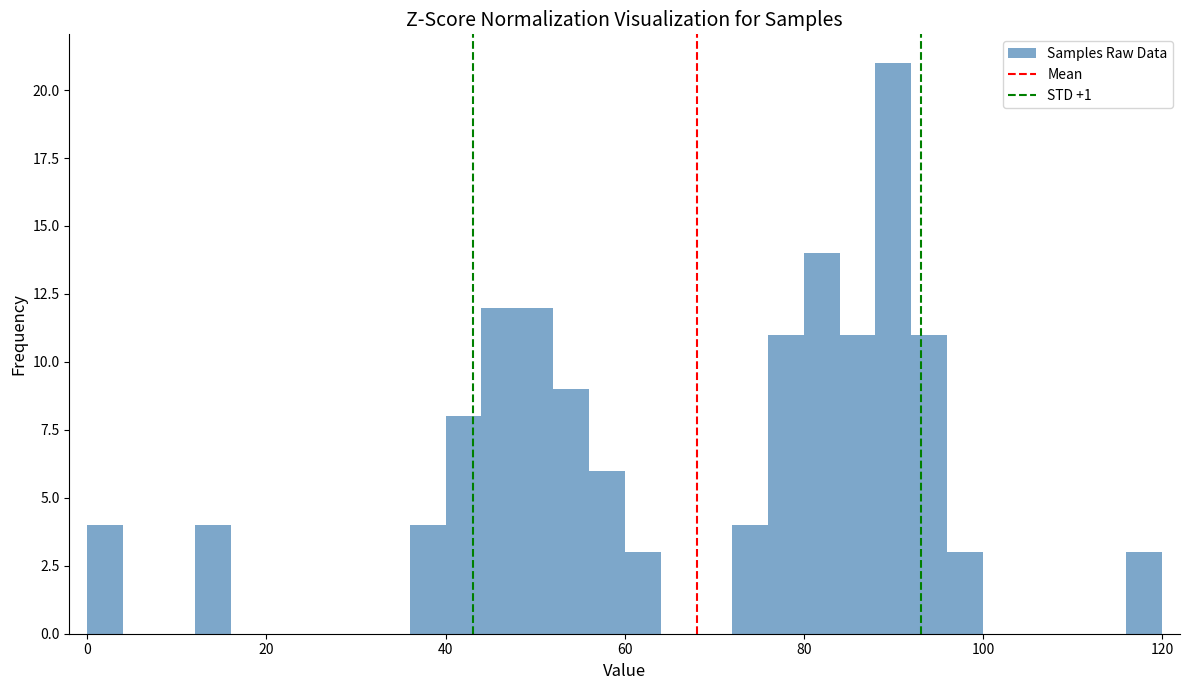

Around what value on the x-axis is the tallest bar? Give the approximate position of its centre, as read against the axis.

90